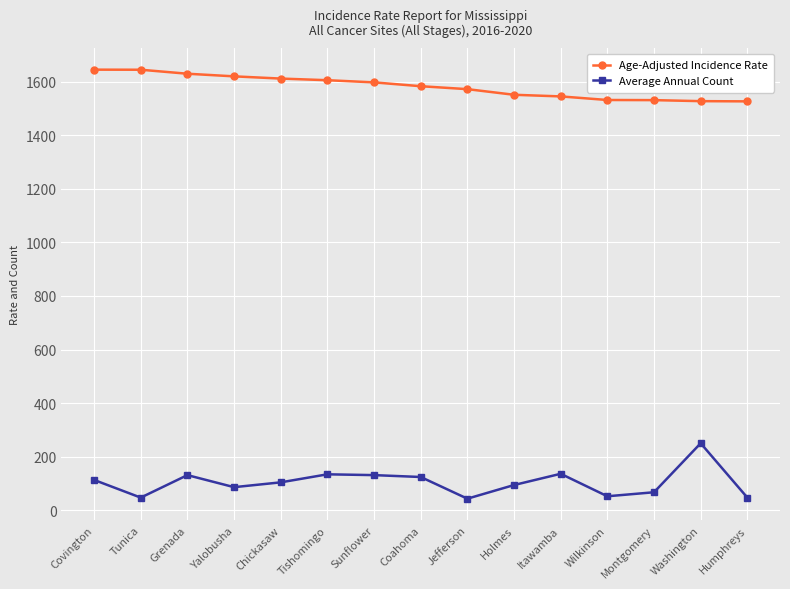

Which series has the largest total across all categories?

Age-Adjusted Incidence Rate